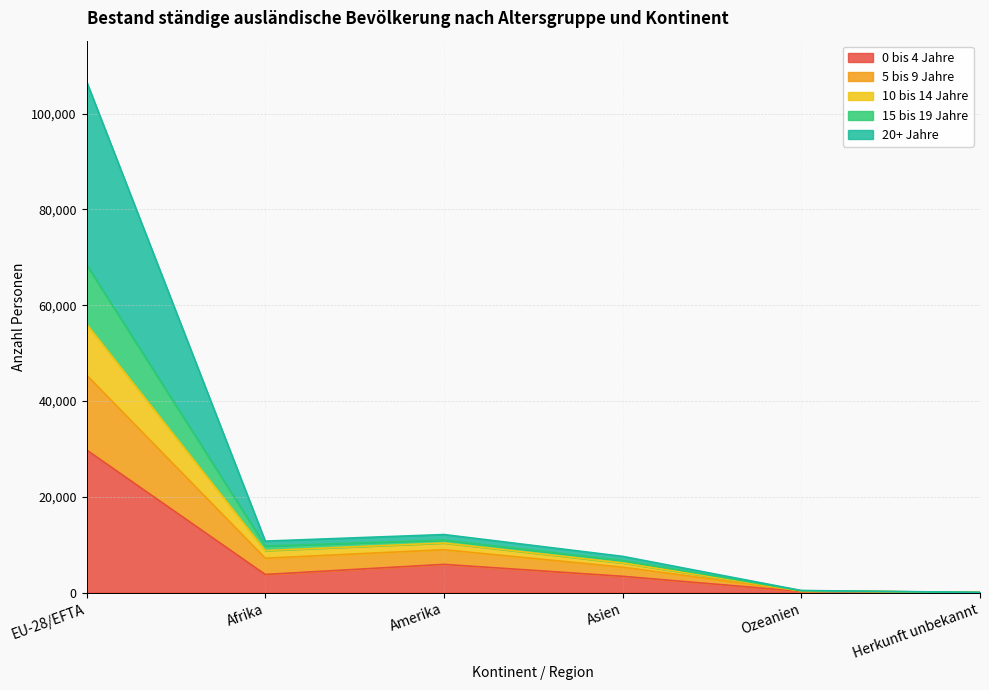

What is the total value across all series at Amerika?

12118